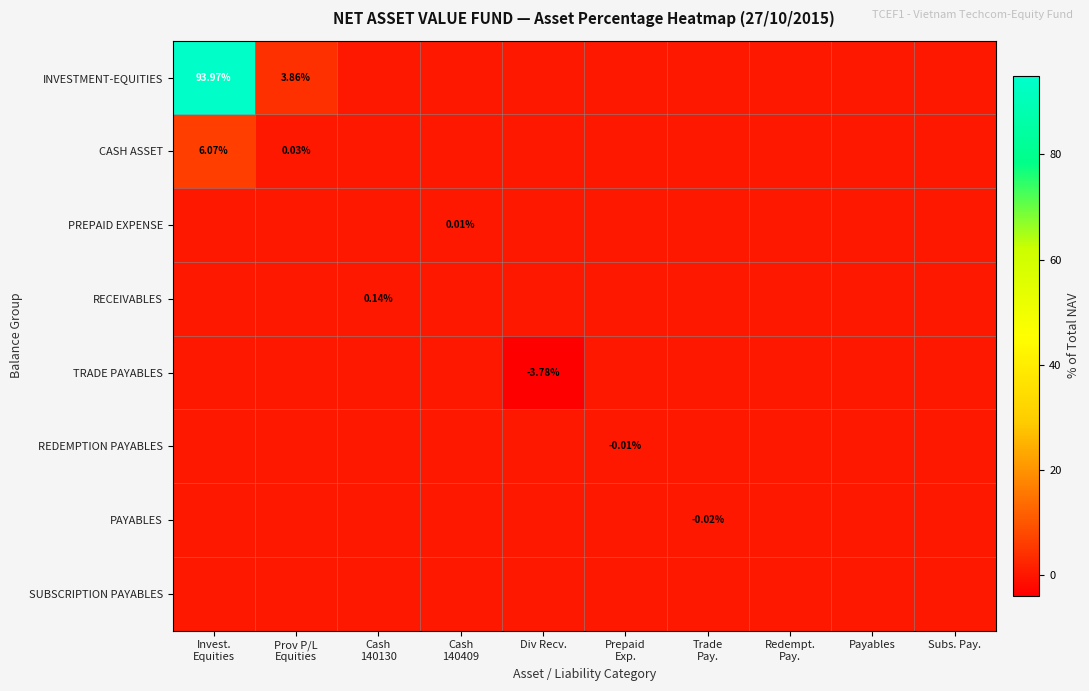

How many values in CASH ASSET are above zero?

2